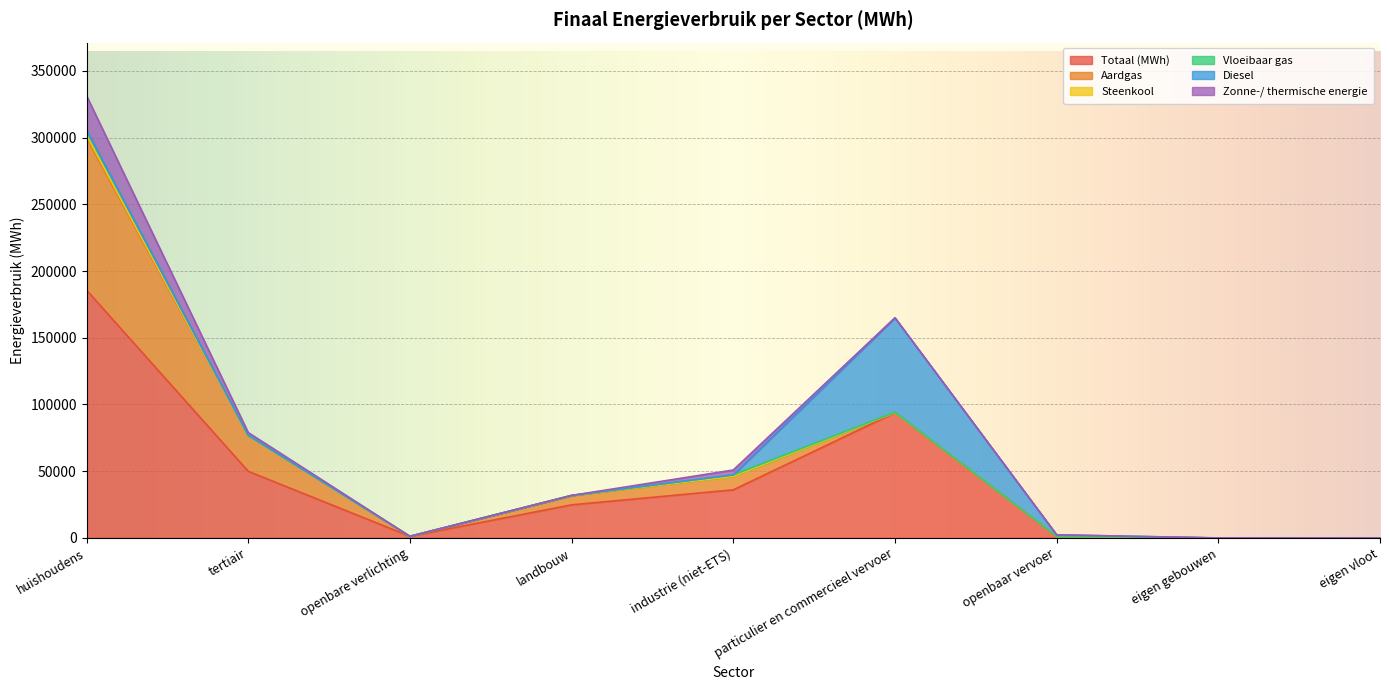

How many interior local valleys does the Aardgas series have?

1